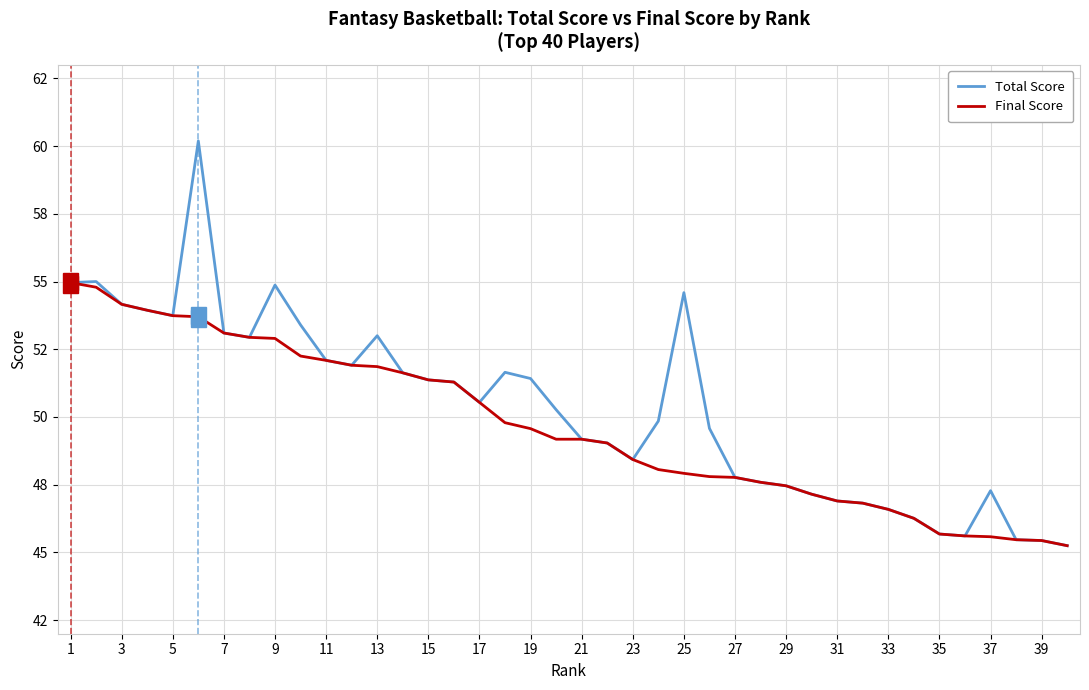

What are all the series names shown in the legend?

Total Score, Final Score